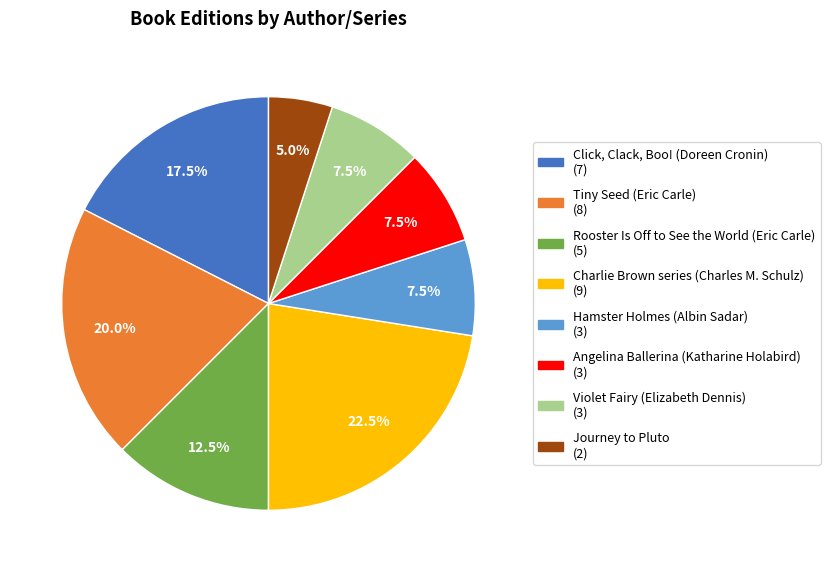

How many slices are in this pie chart?

8